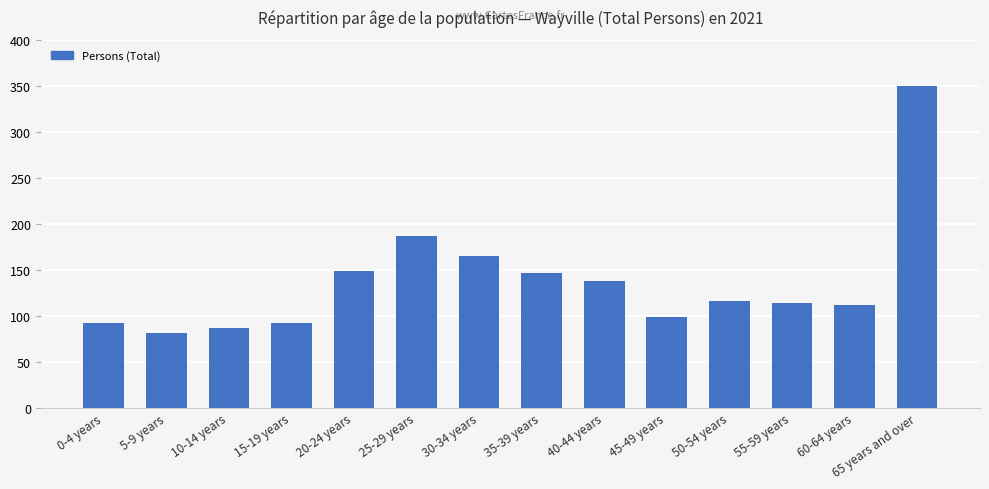

Reading left to right, list all the values displayed in this chart.

92	82	87	92	149	187	165	147	138	99	116	114	112	350